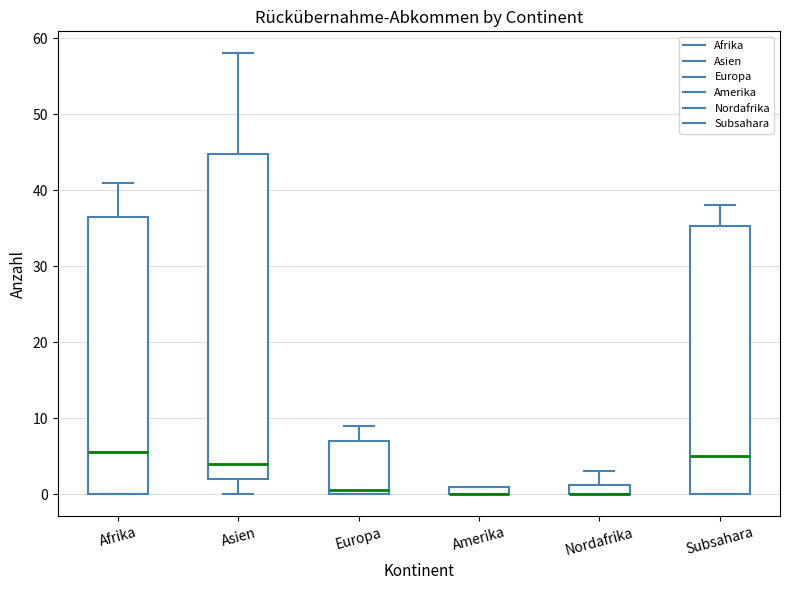

Where is the upper edge of the box for Europa on the y-axis? The values are not printed on the chart, so give them approximately, as read against the axis.

7